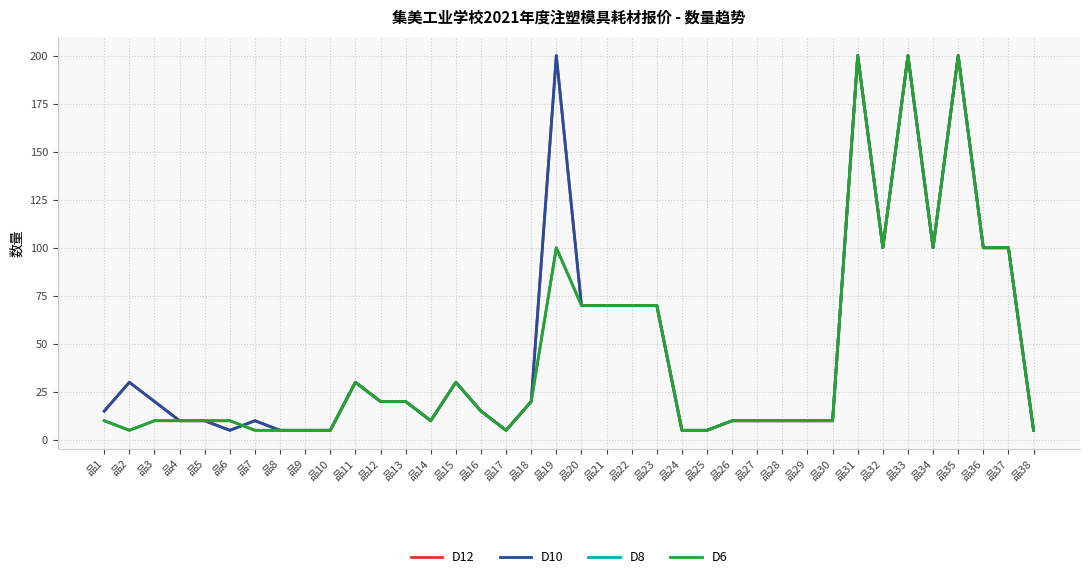

How many lines are shown in the chart?

4